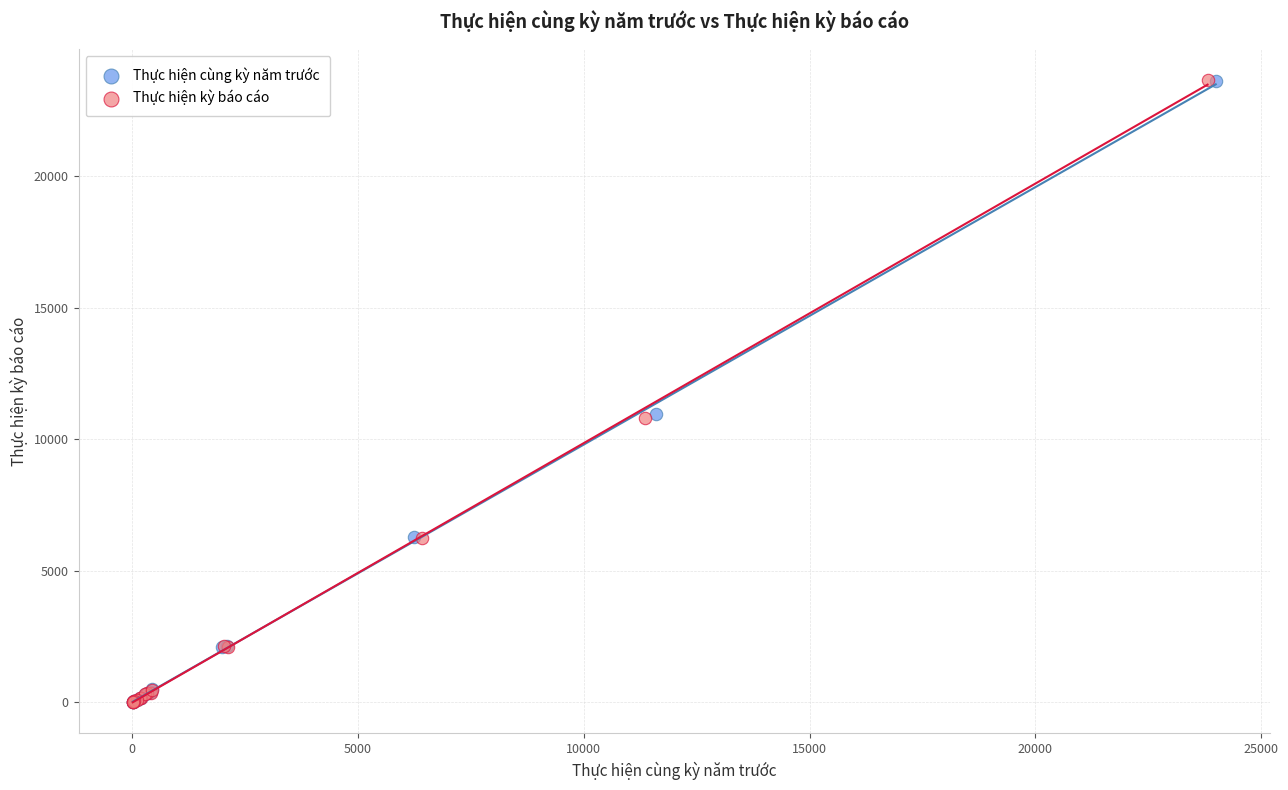

What are all the series names shown in the legend?

Thực hiện cùng kỳ năm trước, Thực hiện kỳ báo cáo